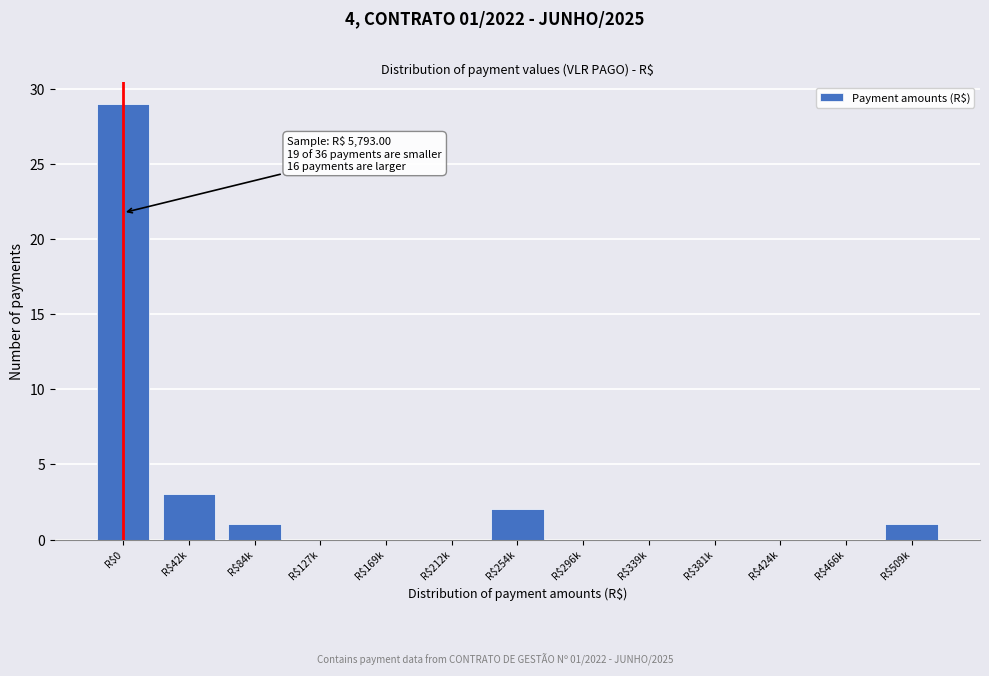

What value does the data have at R$42k, to the nearest 5?

5